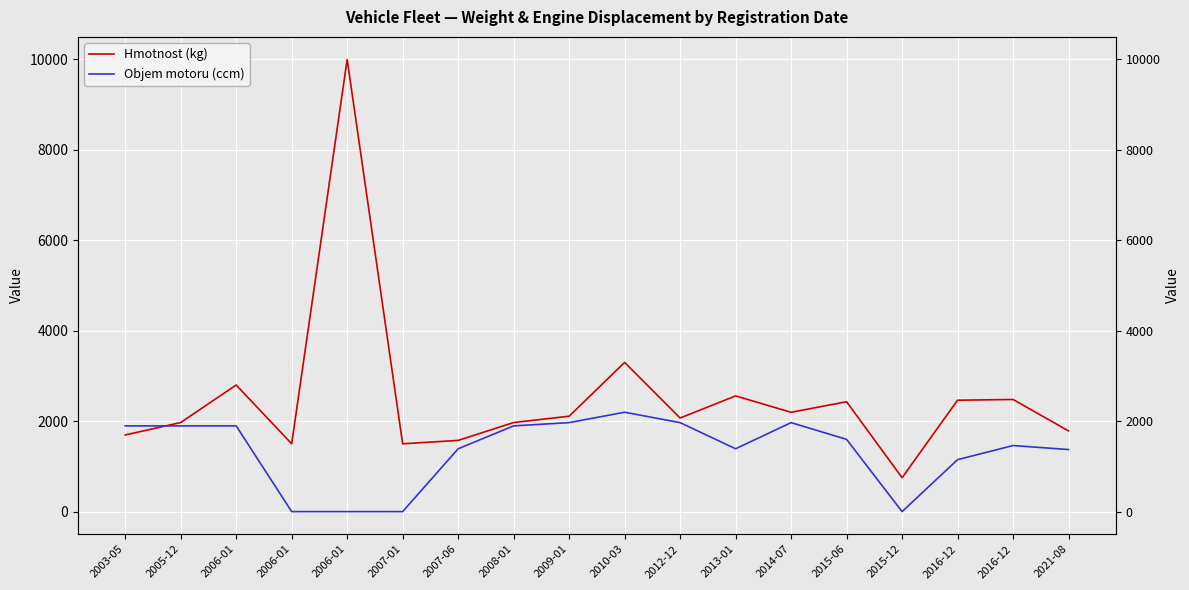

True or false: Objem motoru (ccm) and Hmotnost (kg) cross at least once.

True